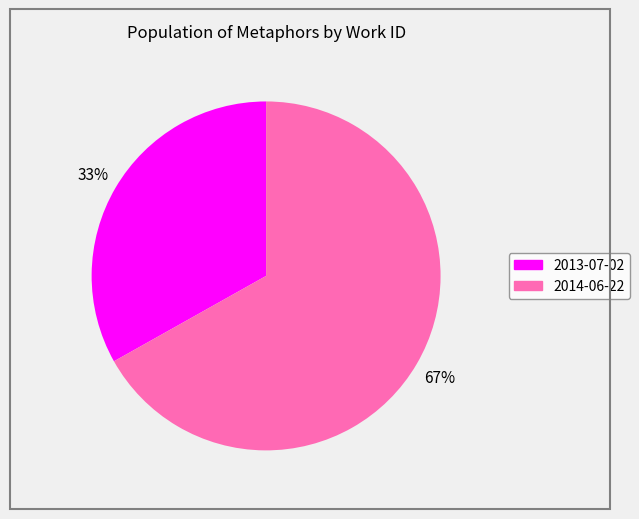

To the nearest percent, what percentage of the pie is 2013-07-02?

33%